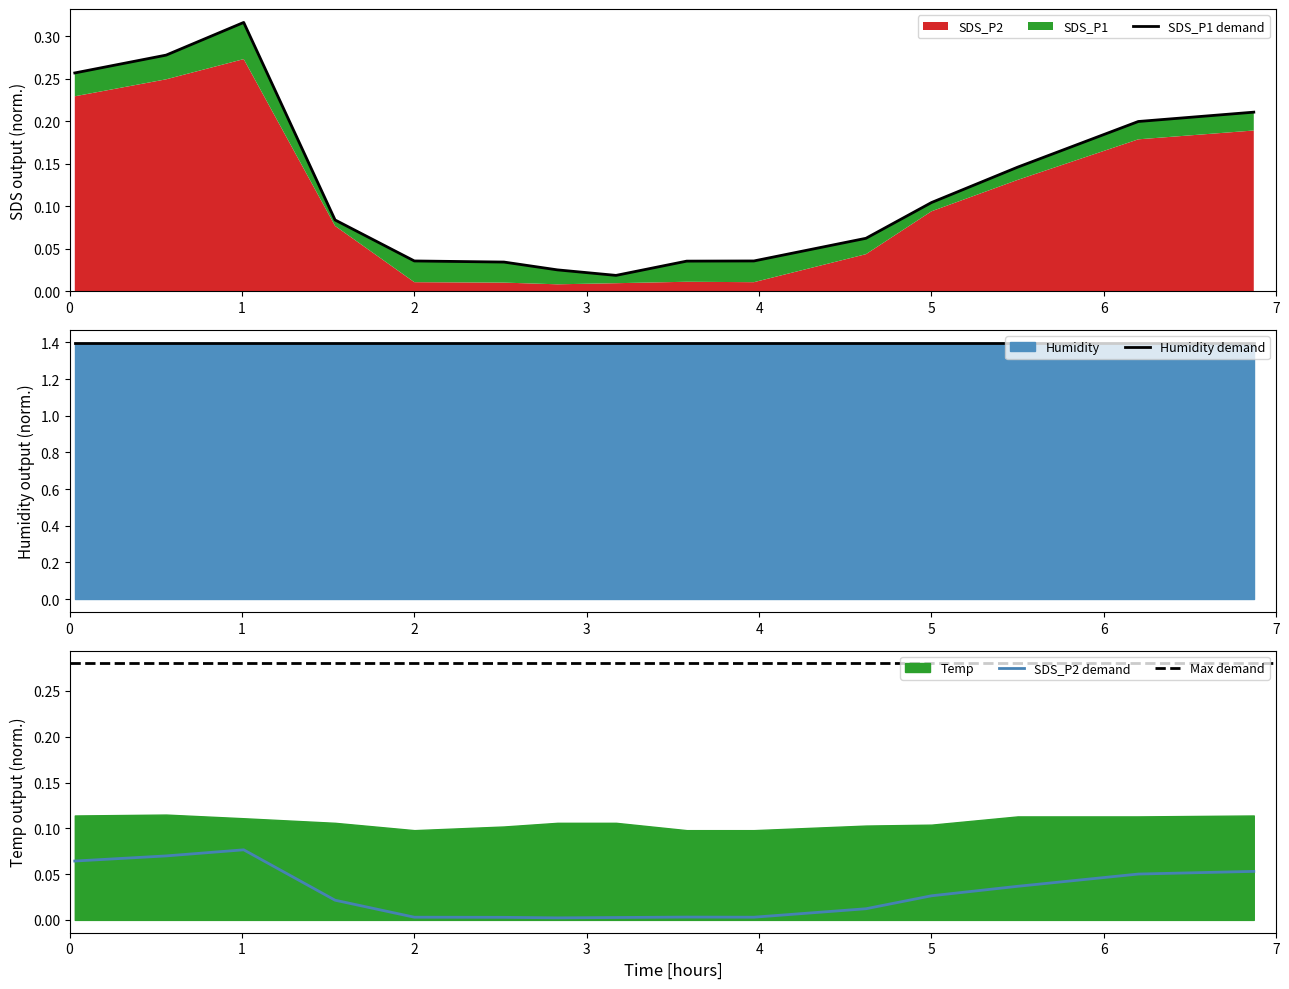

Is it true that SDS_P2 equals 0.0 at 06:00?

True